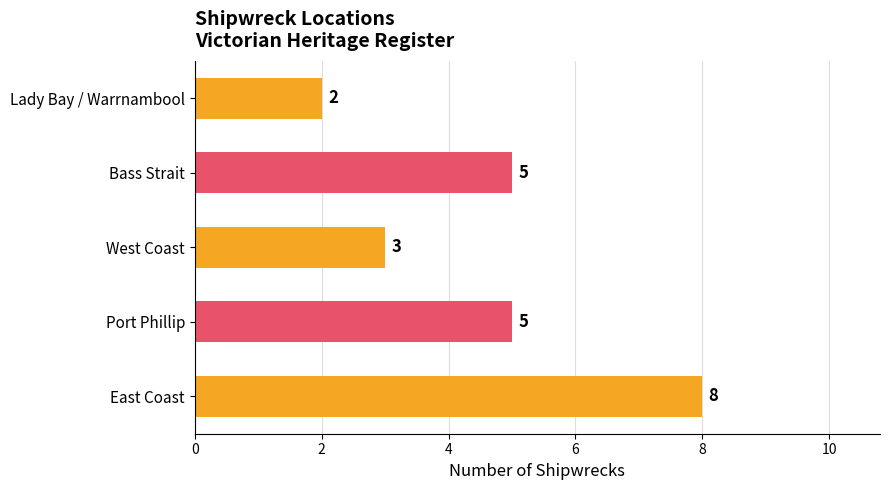

What is the average value?

5